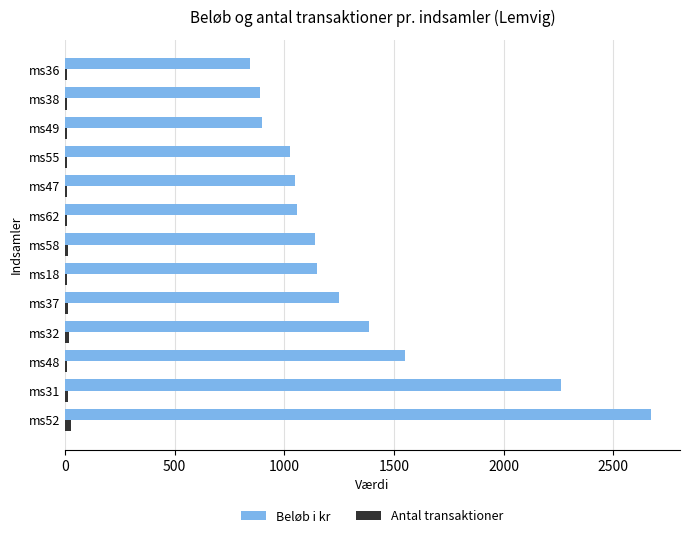

What is the sum of all Beløb i kr values?

17175